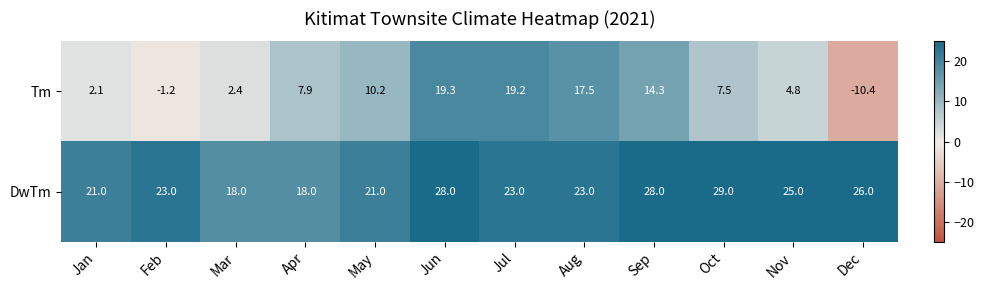

What is the lowest value of the DwTm series?

18.0